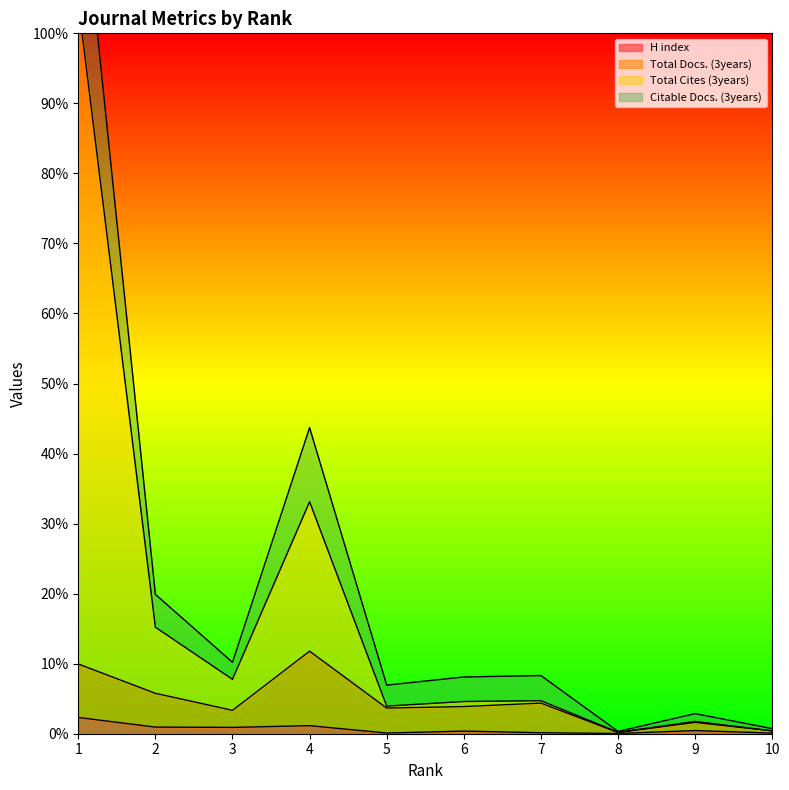

How many series are shown in this chart?

4